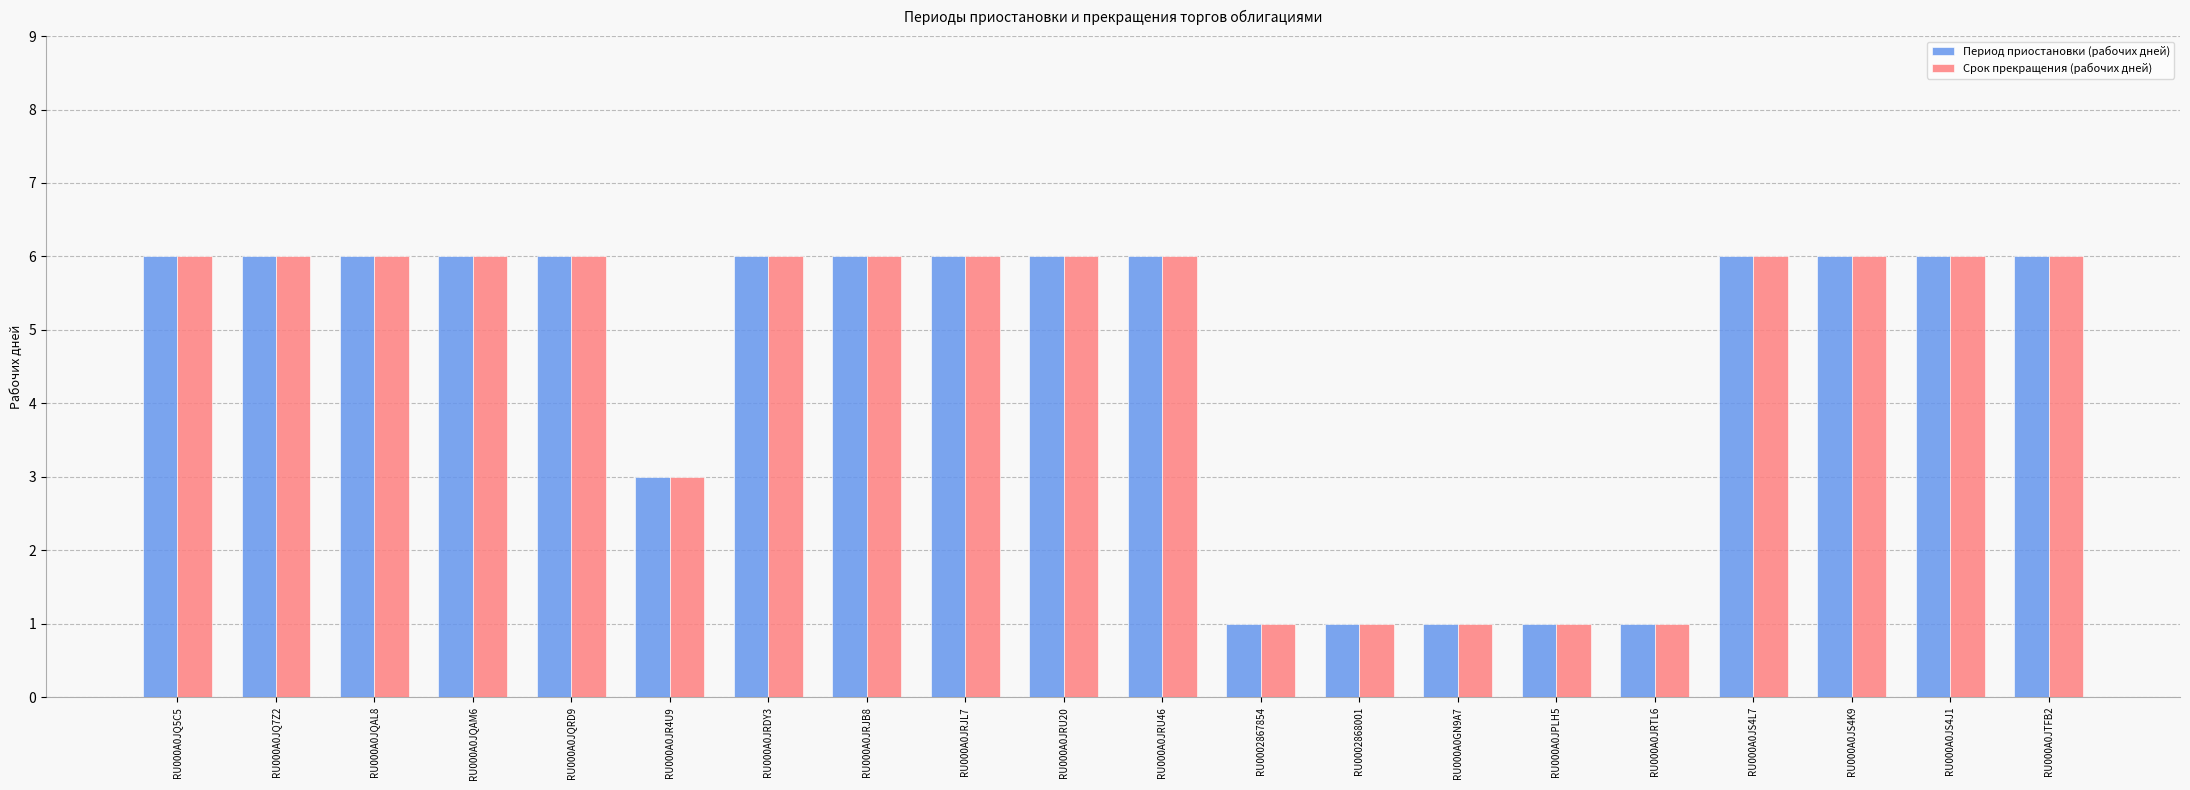

What is the total value across all series at RU000A0JR4U9?

6